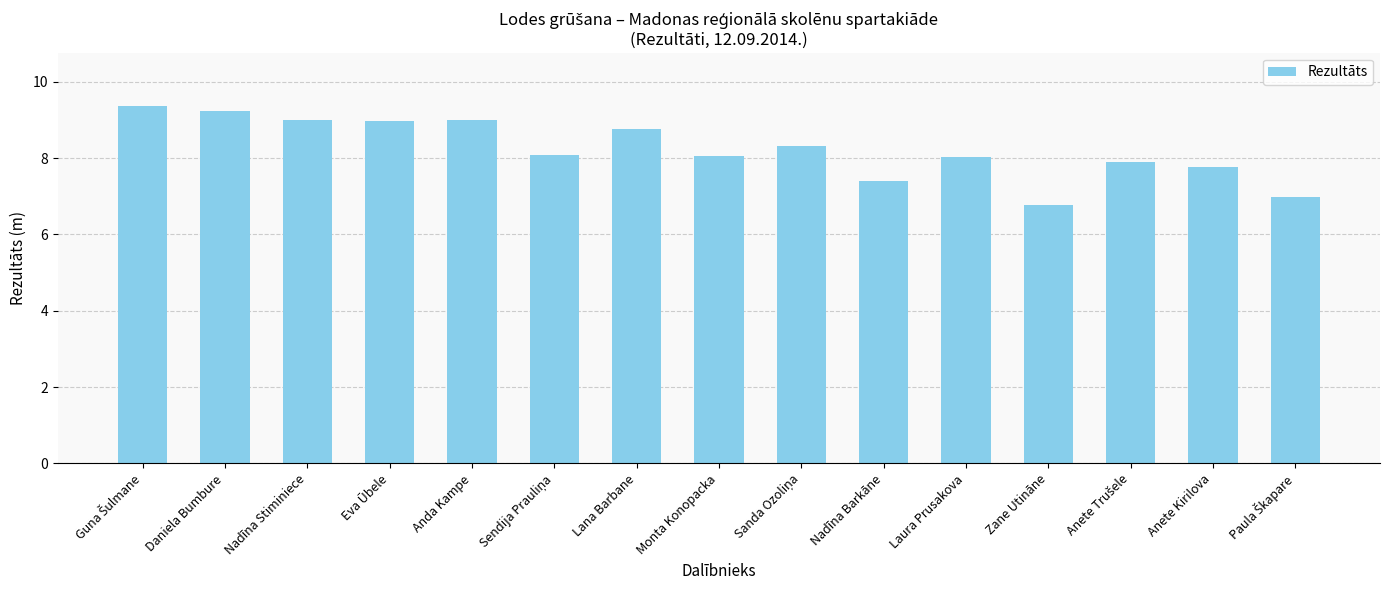

What is the smallest value displayed?

6.8